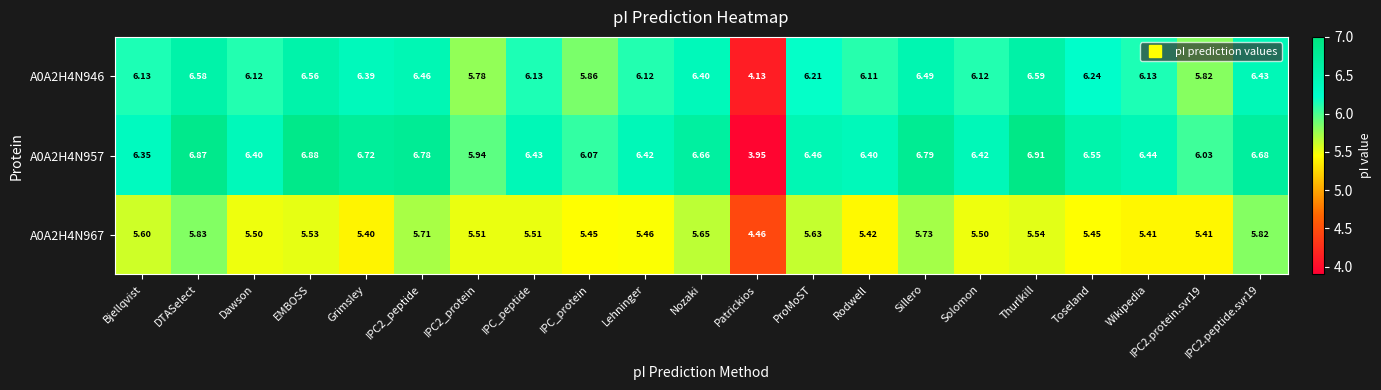

Is the value of A0A2H4N957 at IPC2.peptide.svr19 greater than the value of A0A2H4N967 at IPC_protein?

Yes